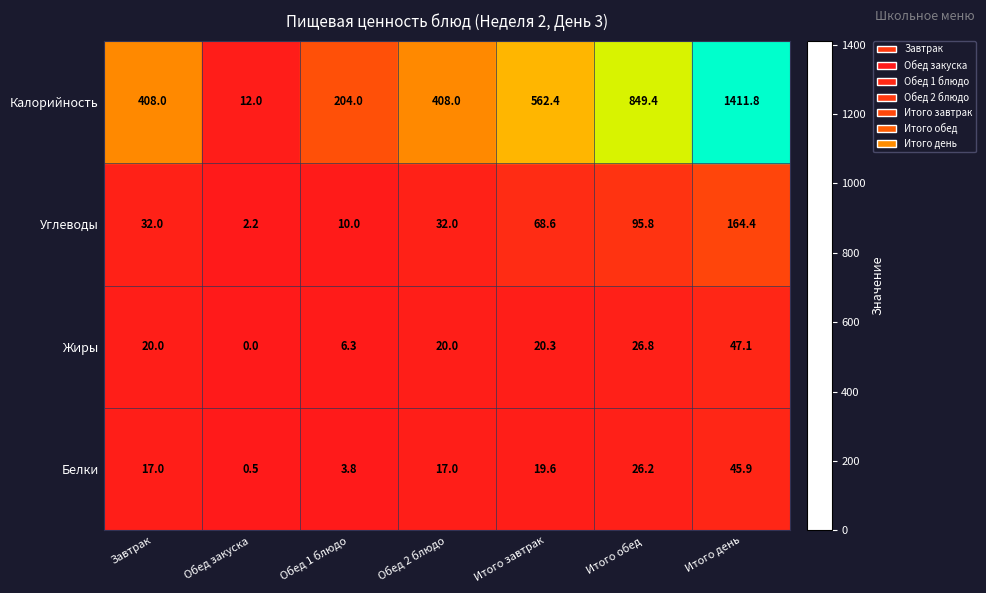

What is the lowest value of the Углеводы series?

2.2